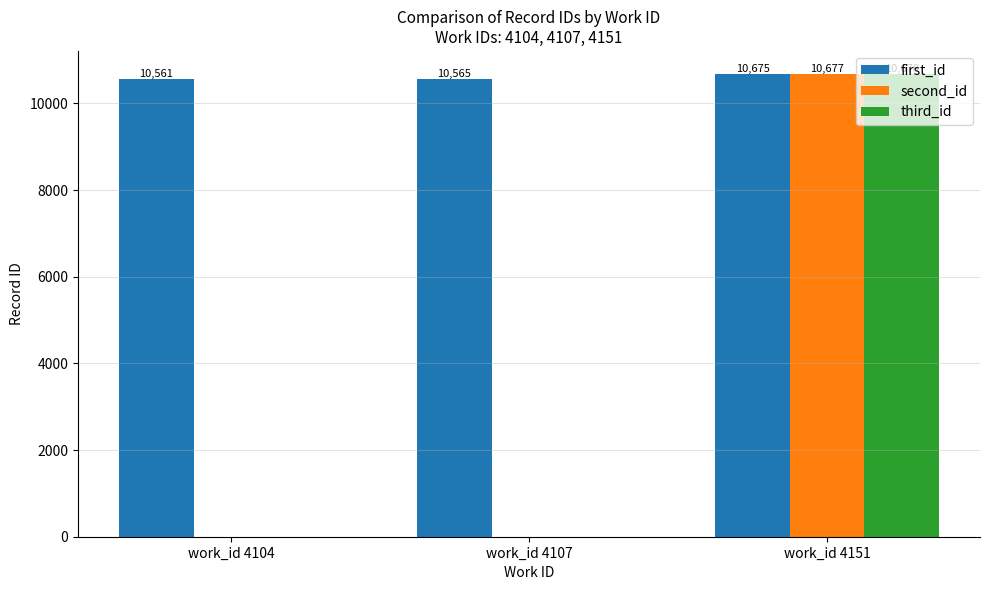

The first_id series shows 3727 at work_id 4104. True or false?

False